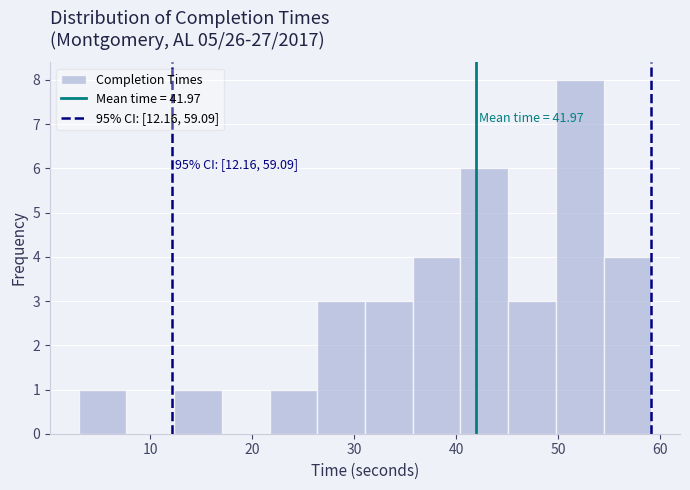

Over which range of the x-axis is the bar tallest?

50 to 54